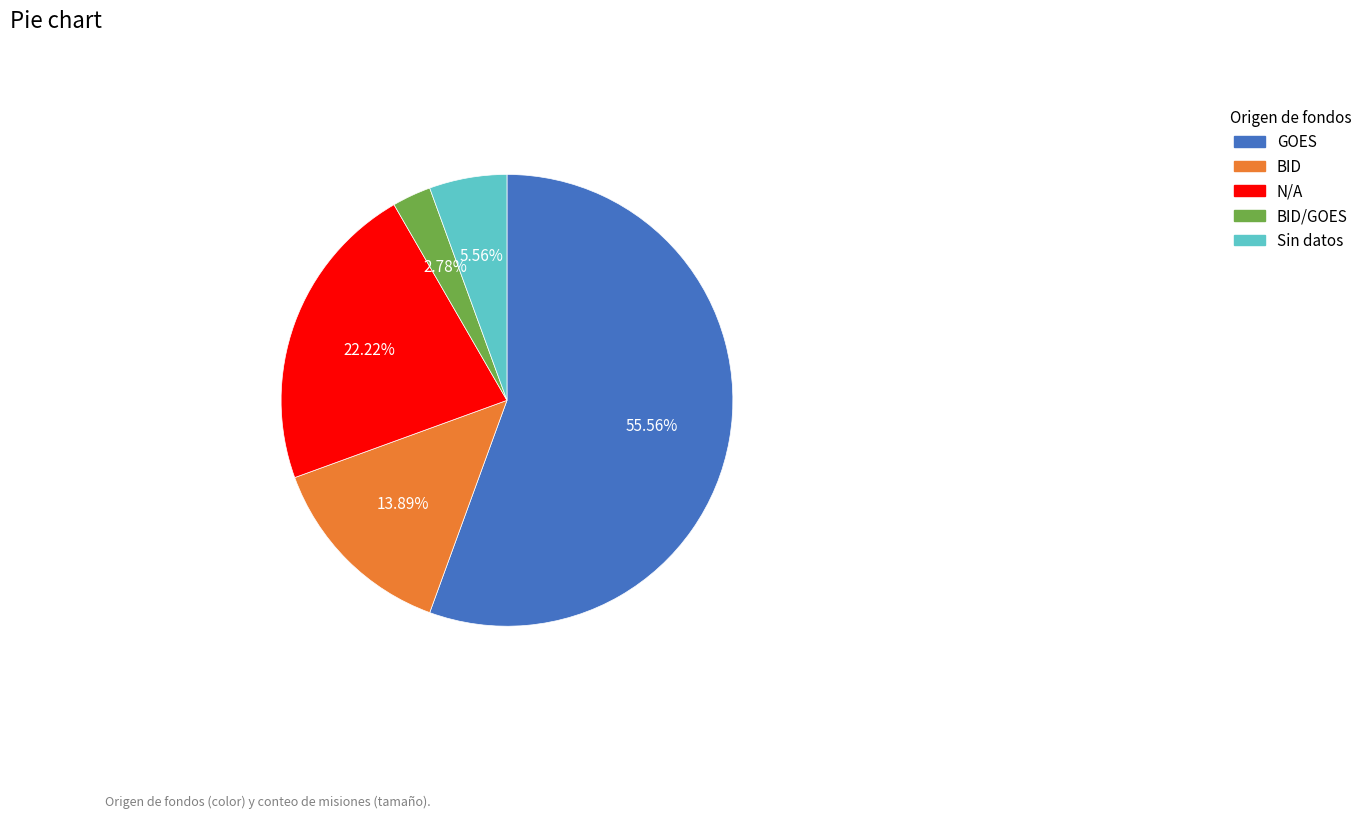

How many slices are in this pie chart?

5